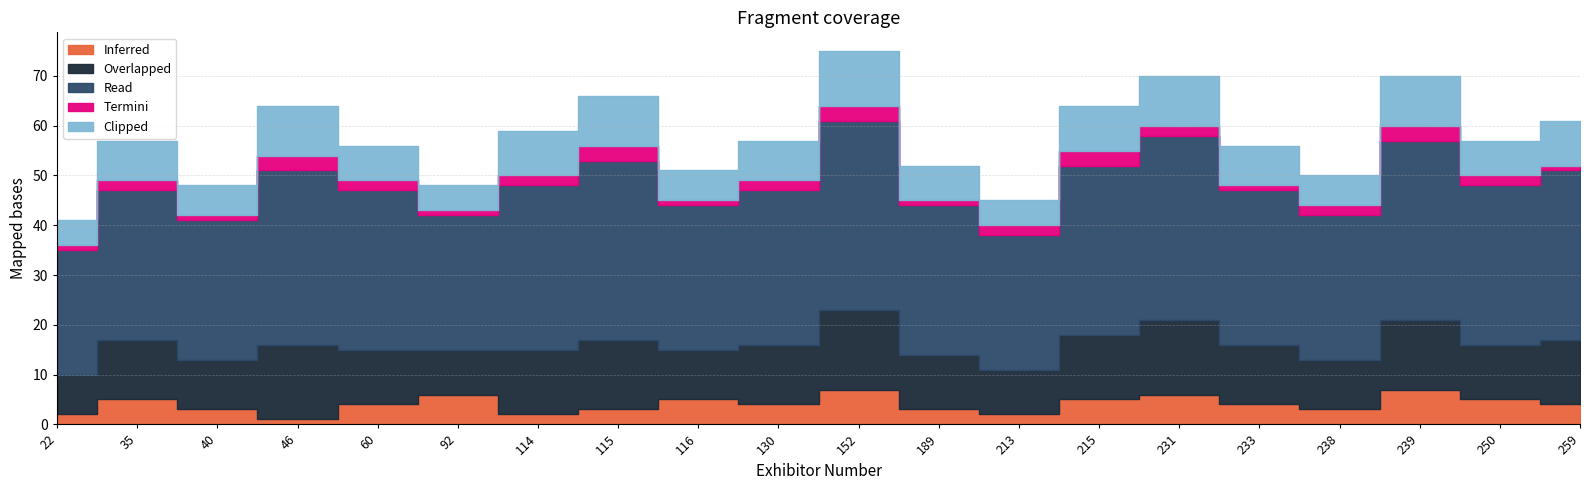

Reading left to right, list all the values displayed in this chart.

Inferred: 22=2	35=5	40=3	46=1	60=4	92=6	114=2	115=3	116=5	130=4	152=7	189=3	213=2	215=5	231=6	233=4	238=3	239=7	250=5	259=4
Overlapped: 22=8	35=12	40=10	46=15	60=11	92=9	114=13	115=14	116=10	130=12	152=16	189=11	213=9	215=13	231=15	233=12	238=10	239=14	250=11	259=13
Read: 22=25	35=30	40=28	46=35	60=32	92=27	114=33	115=36	116=29	130=31	152=38	189=30	213=27	215=34	231=37	233=31	238=29	239=36	250=32	259=34
Termini: 22=1	35=2	40=1	46=3	60=2	92=1	114=2	115=3	116=1	130=2	152=3	189=1	213=2	215=3	231=2	233=1	238=2	239=3	250=2	259=1
Clipped: 22=5	35=8	40=6	46=10	60=7	92=5	114=9	115=10	116=6	130=8	152=11	189=7	213=5	215=9	231=10	233=8	238=6	239=10	250=7	259=9